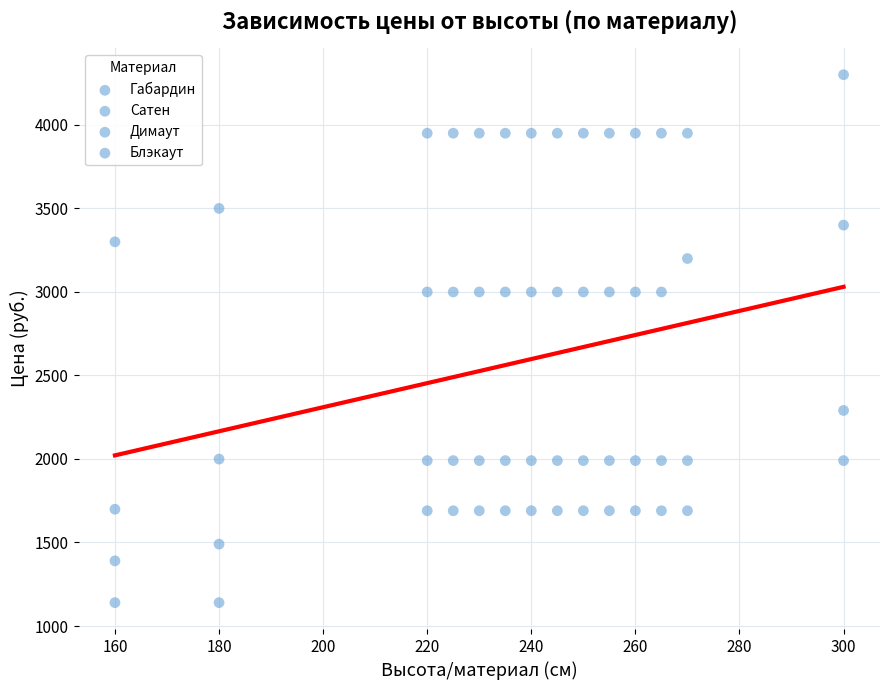

How many points are shown in the scatter plot?

56